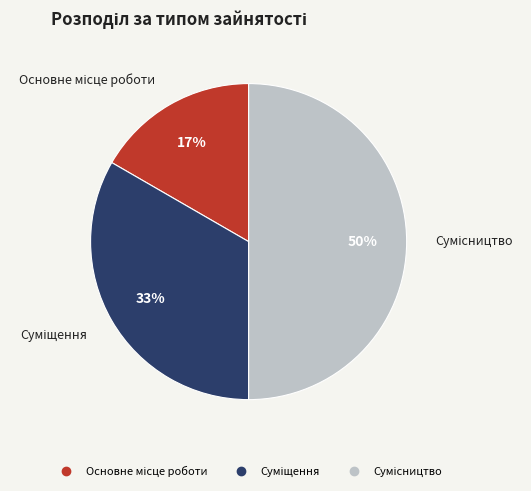

To the nearest percent, what is the difference between the largest and smallest slice percentages?

33%